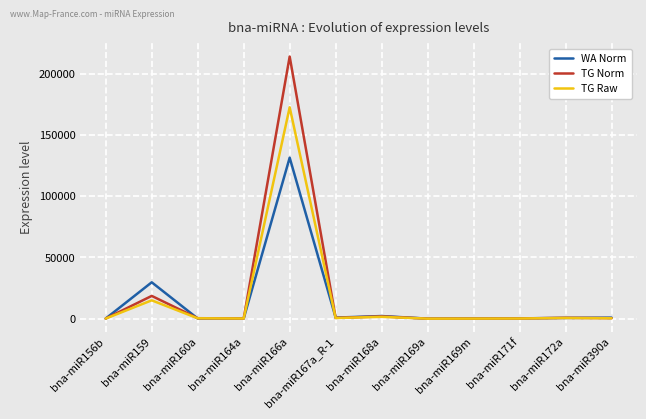

At which label is TG Norm closest to 106991?

bna-miR159